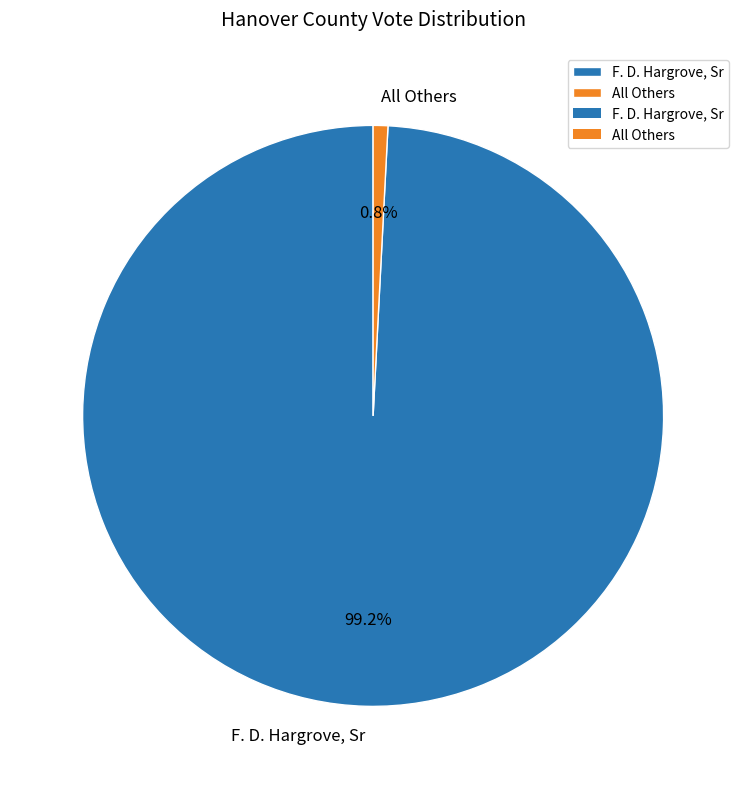

What is the total percentage of All Others and F. D. Hargrove, Sr?

100.0%